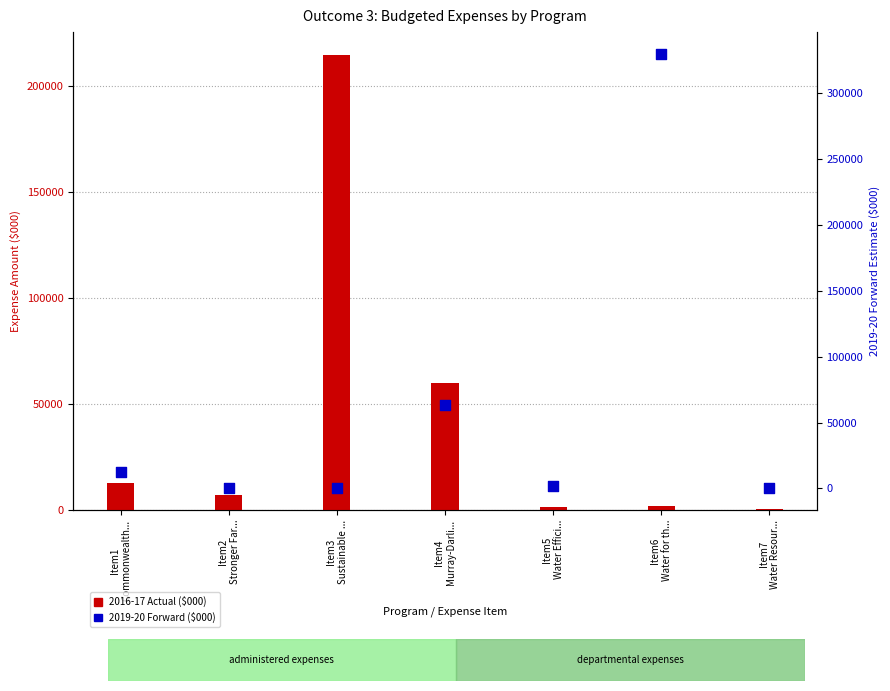

Which series reaches the maximum Y coordinate?

2019-20 Forward ($000)